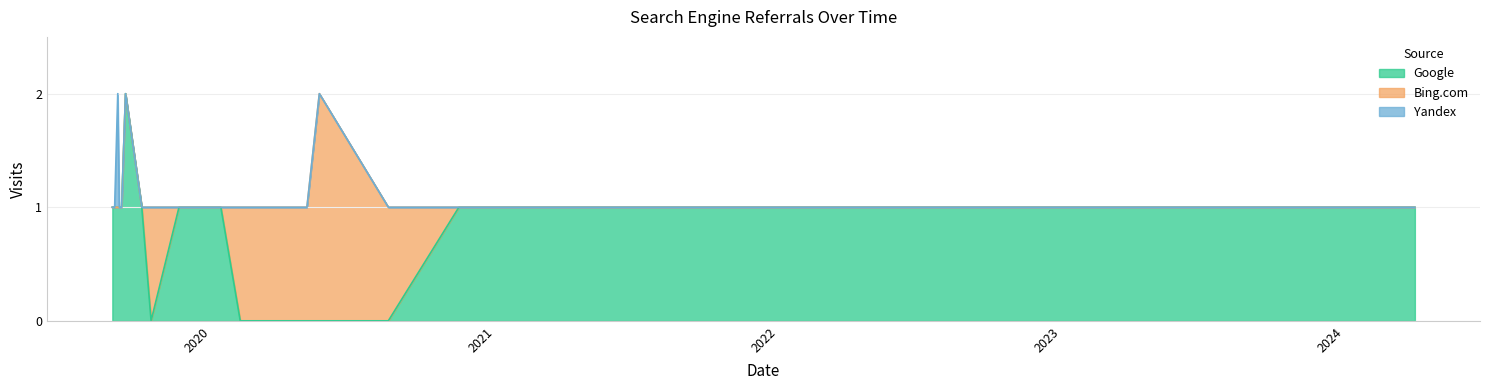

What is the approximate value of Bing.com at 2020-05-03?

1